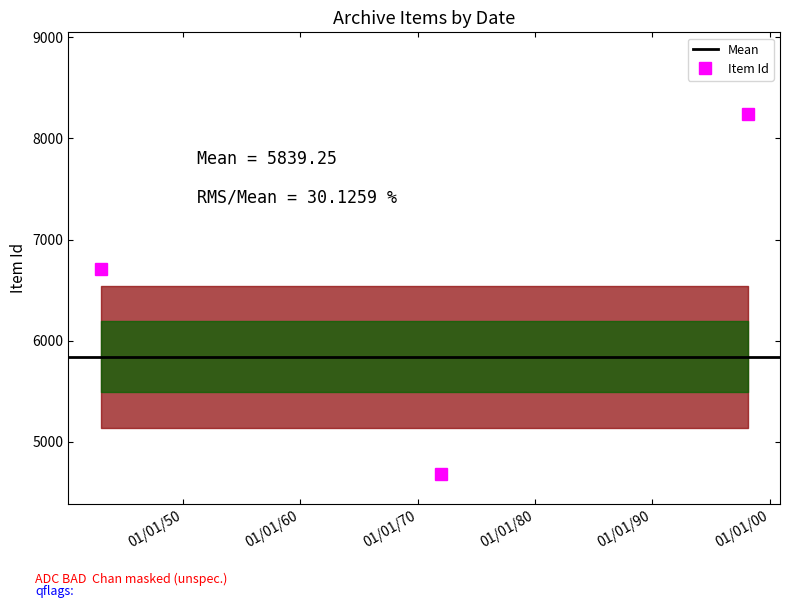

Does the chart display data point markers on the line(s)?

Yes